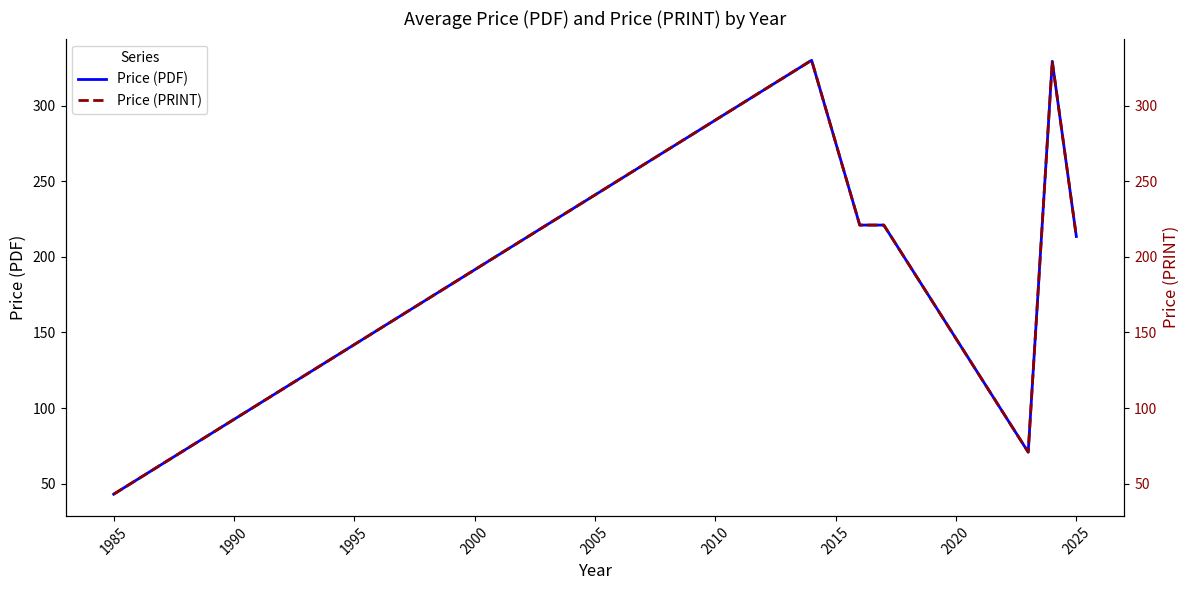

True or false: Price (PDF) has a value of 16.2 at 1985.

False